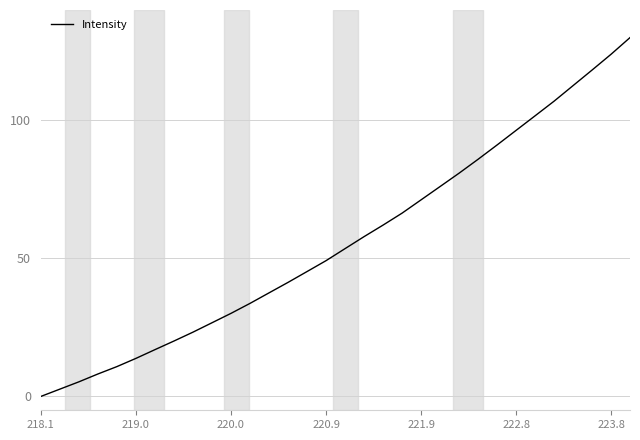

What is the difference between the maximum and minimum values?

130.0